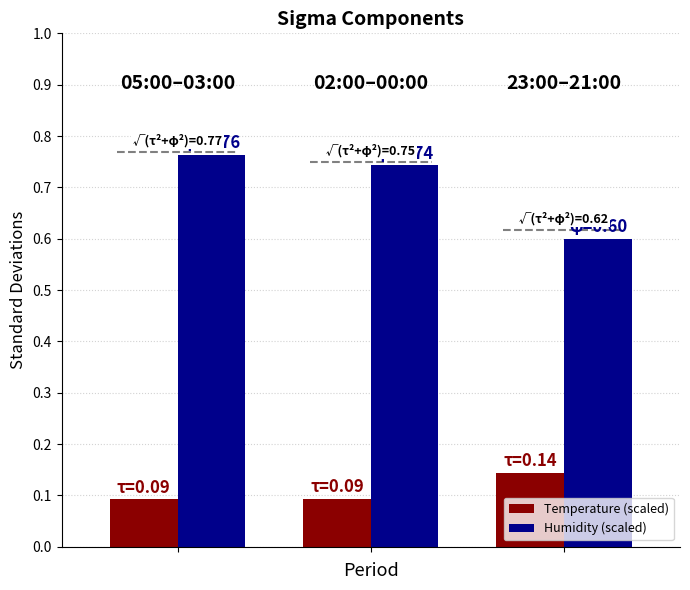

How many Temperature (scaled) values are between 0 and 1?

3